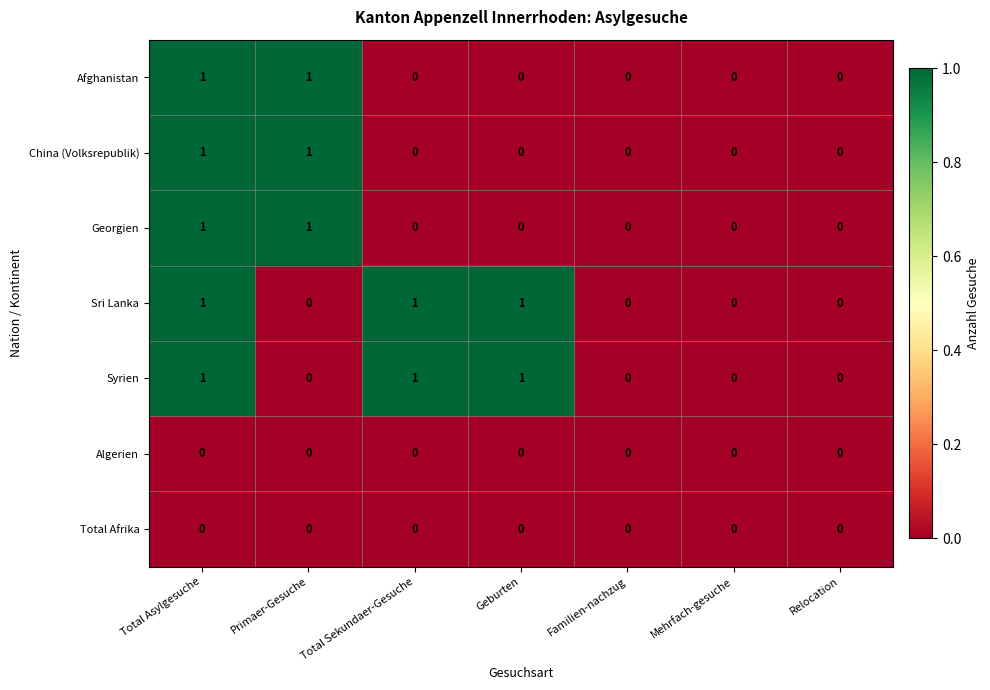

At which category is the sum across all series the highest?

Total Asylgesuche